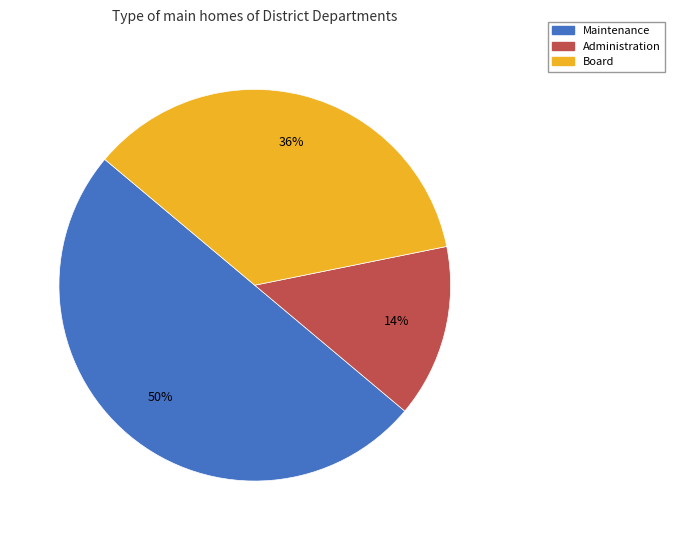

The Board slice represents 36% of the pie. True or false?

True